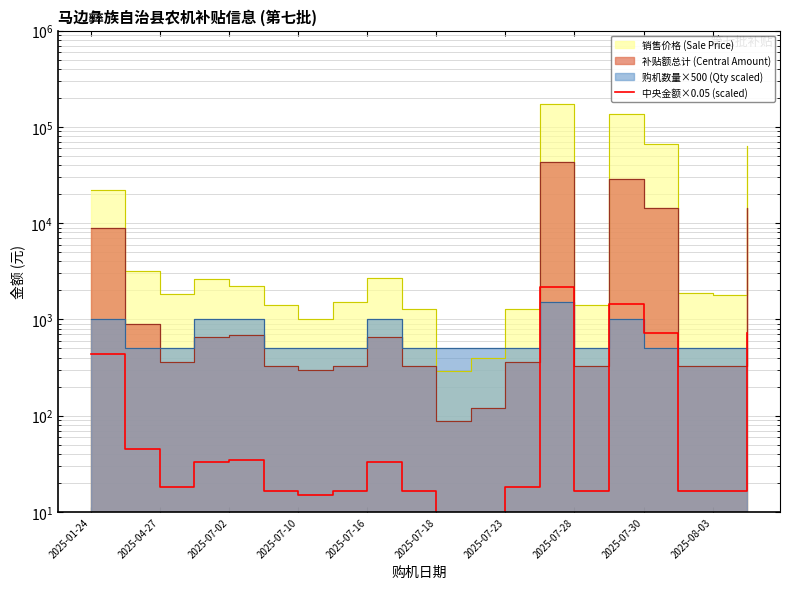

True or false: there are more than 0 points higher than both neighbors.

True